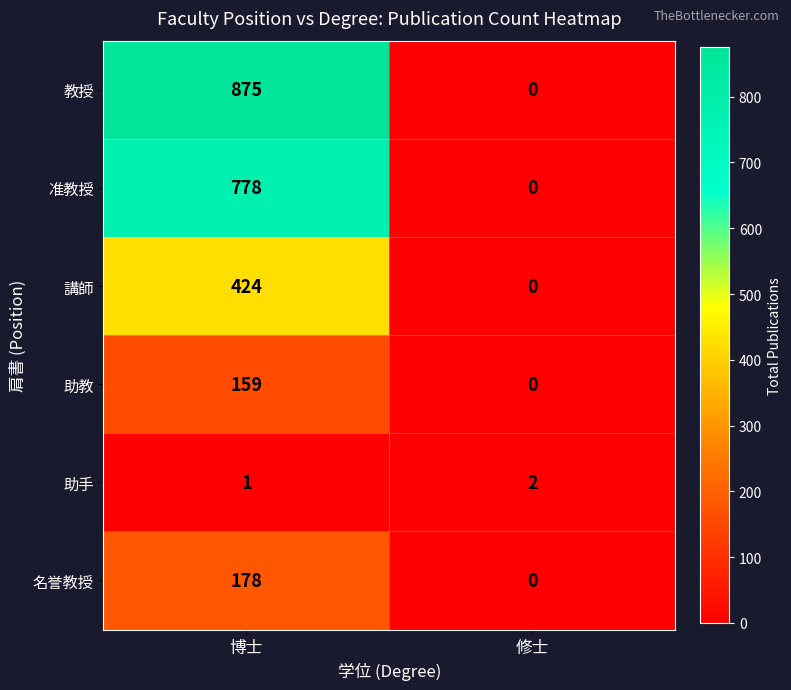

What is the difference between the 講師 values at 修士 and 博士?

424